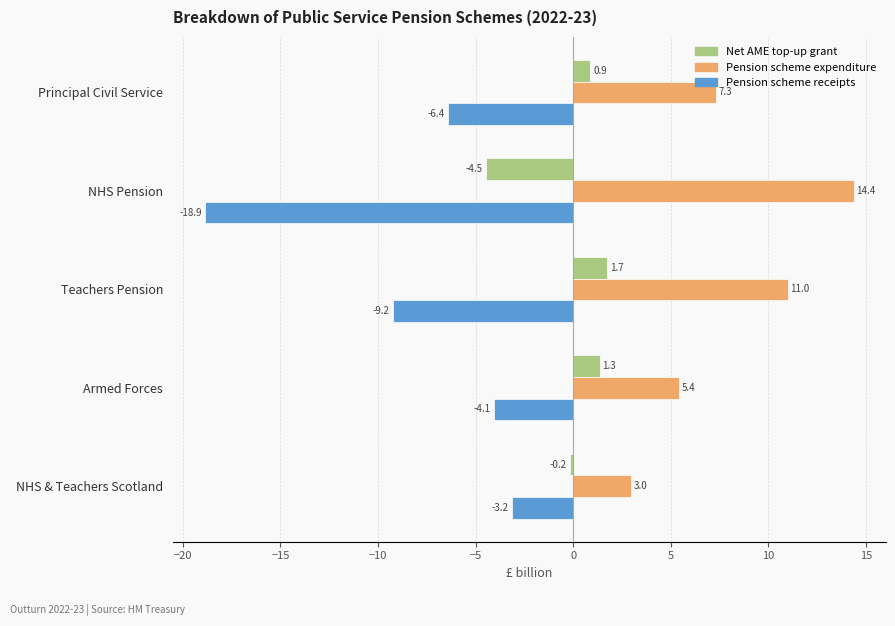

What is the difference between the maximum and minimum values in the Net AME top-up grant series?

6.2